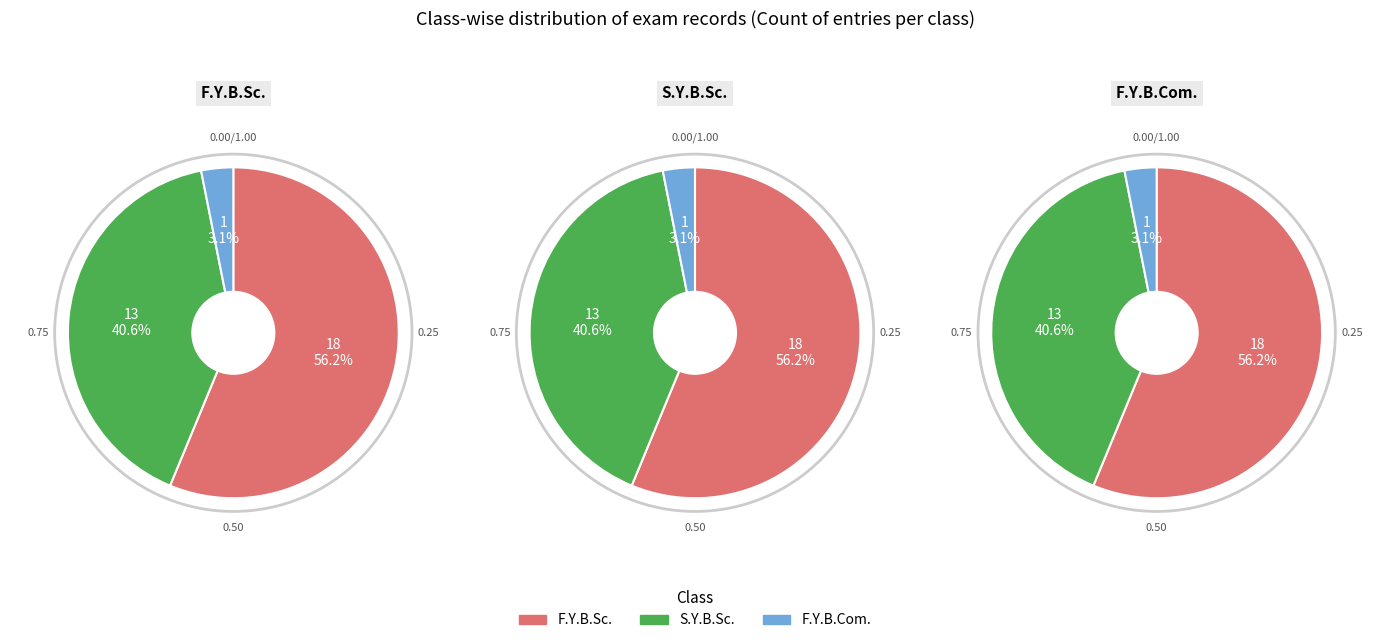

What is the largest slice in the pie chart?

F.Y.B.Sc.